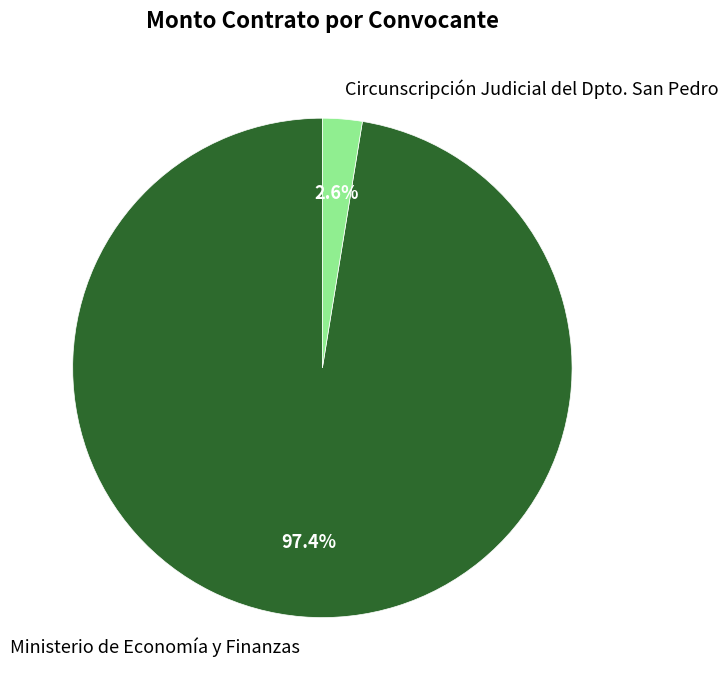

Is it true that Ministerio de Economía y Finanzas is 97% of the pie?

True